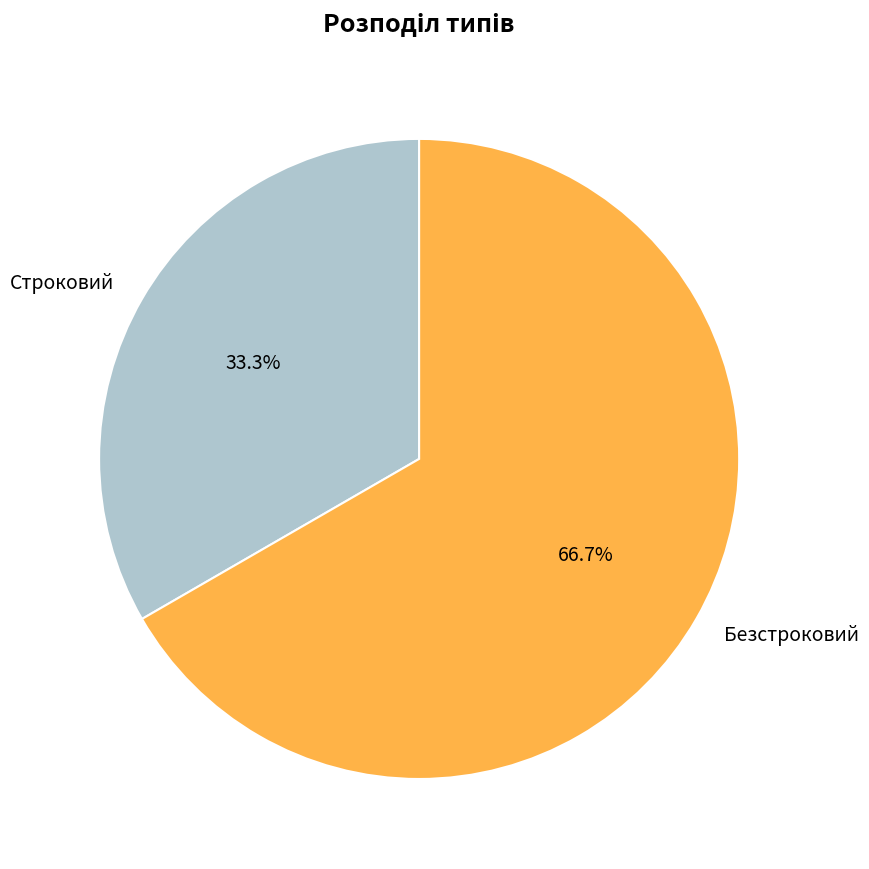

Rank the categories by value from highest to lowest.

Безстроковий, Строковий